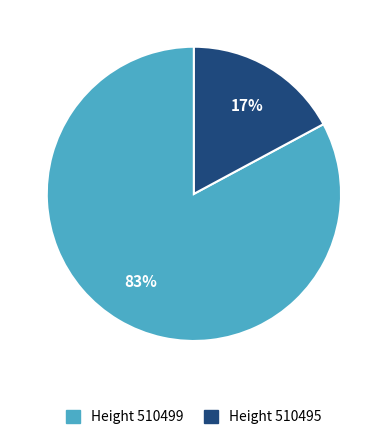

Does any single category account for the majority?

Yes